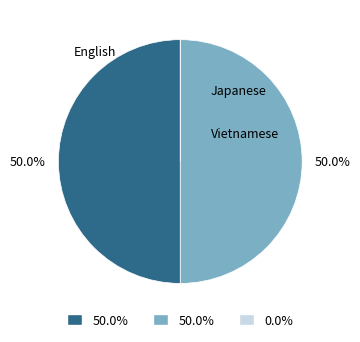

To the nearest percent, what is the average slice percentage?

33%